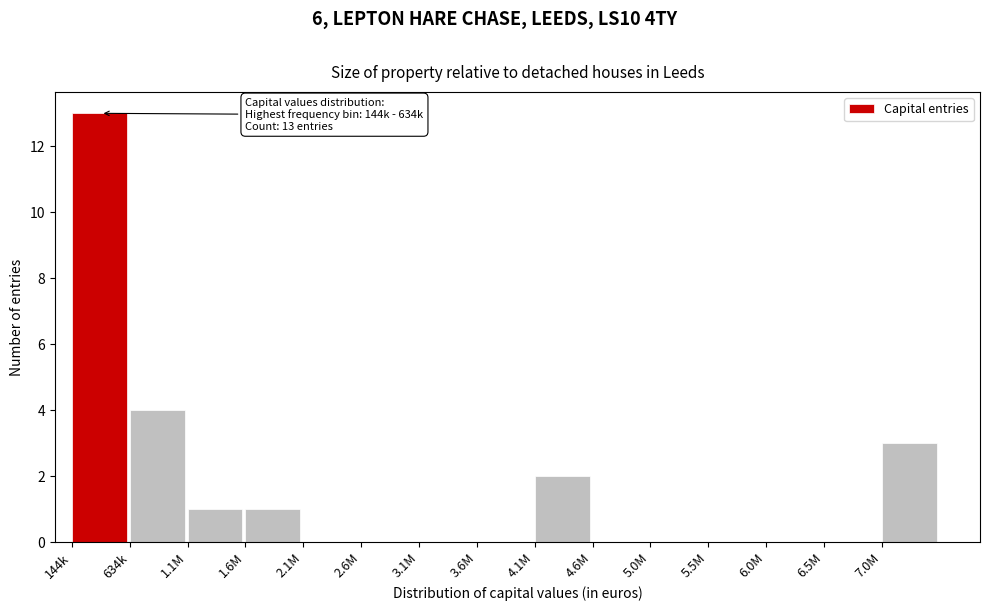

Reading right to left, what are all the values shown in this chart?

7.0M=3	6.5M=0	6.0M=0	5.5M=0	5.0M=0	4.6M=0	4.1M=2	3.6M=0	3.1M=0	2.6M=0	2.1M=0	1.6M=1	1.1M=1	634k=4	144k=13